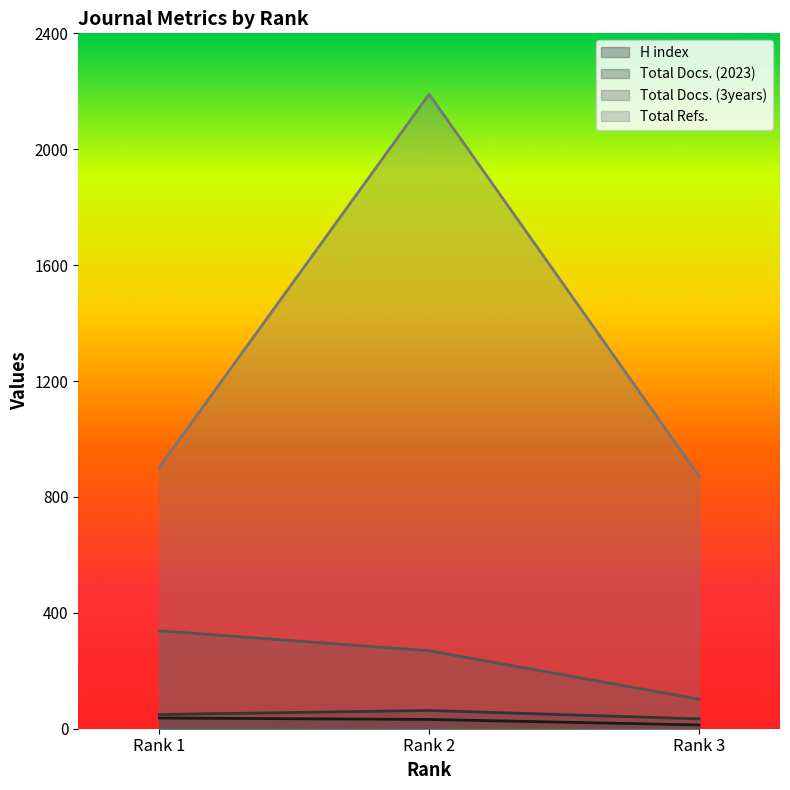

True or false: H index has a value of 32 at Rank 2.

True